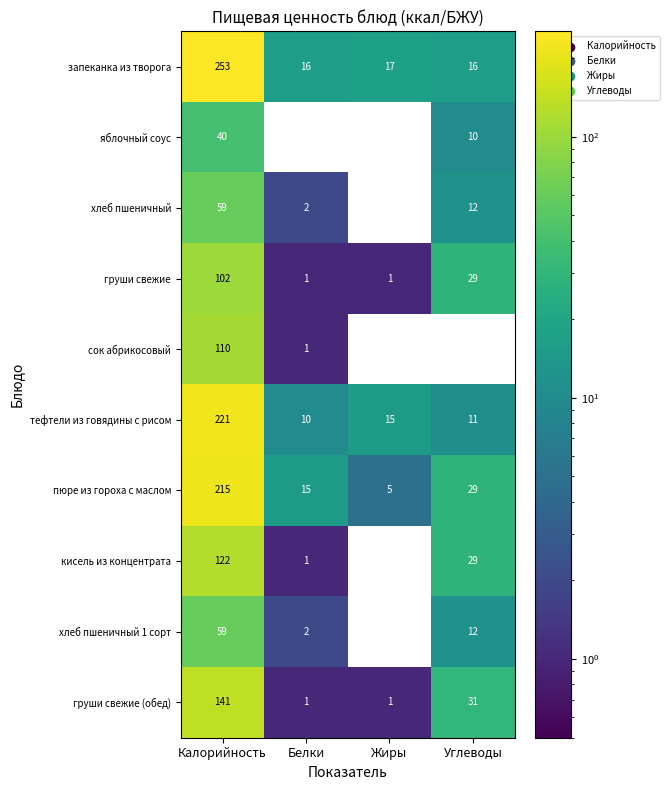

At how many categories does at least one series exceed 153?

1